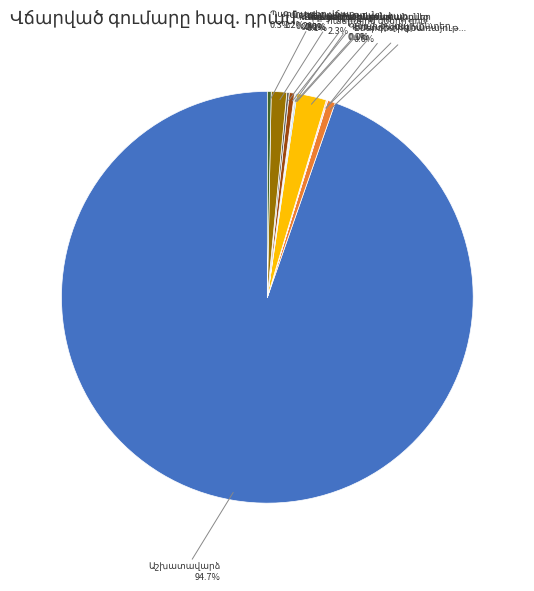

Is there any slice that represents more than half of the pie?

Yes